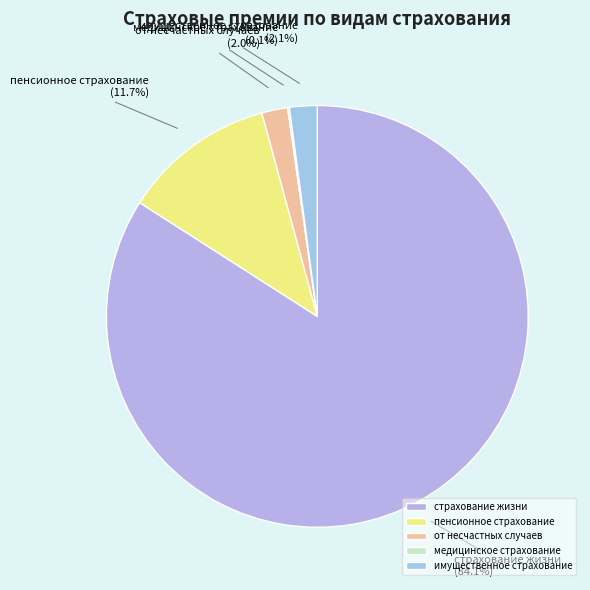

How much of the chart is everything except имущественное страхование?

97.9%